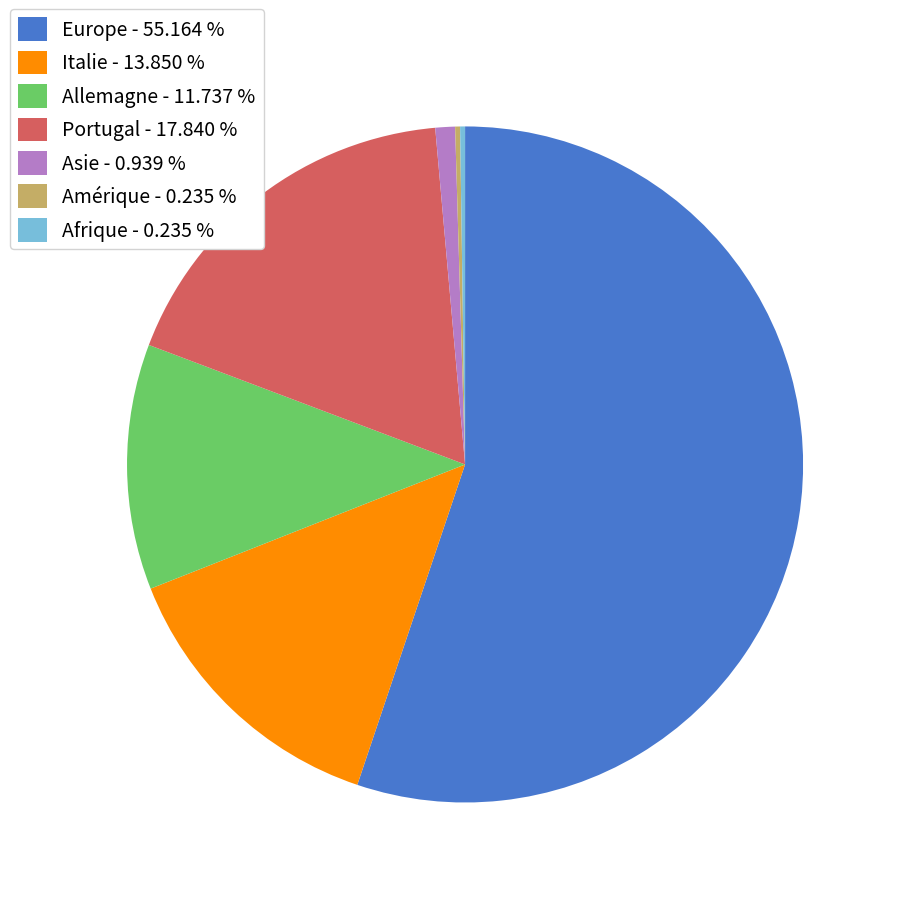

Which has a higher value, Europe - 55.164 % or Allemagne - 11.737 %?

Europe - 55.164 %